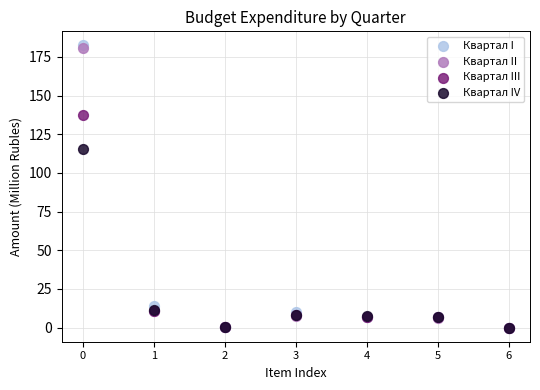

Which series has the widest spread of Y values?

Квартал I